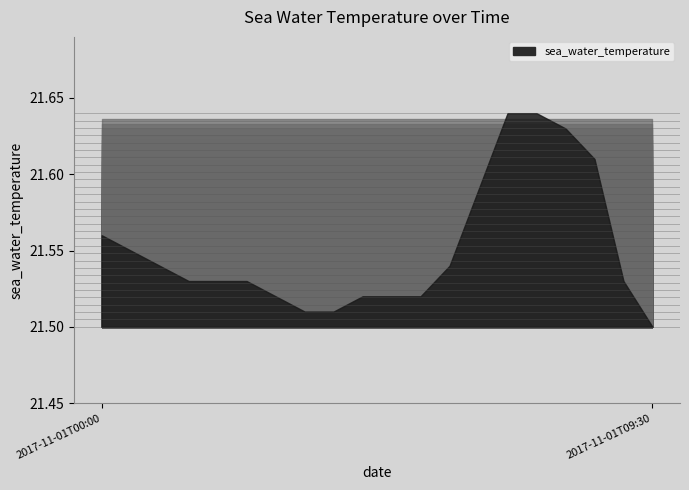

Rank the categories by value from lowest to highest.

2017-11-01T09:30, 2017-11-01T03:30, 2017-11-01T04:00, 2017-11-01T03:00, 2017-11-01T04:30, 2017-11-01T05:00, 2017-11-01T05:30, 2017-11-01T01:30, 2017-11-01T02:00, 2017-11-01T02:30, 2017-11-01T09:00, 2017-11-01T01:00, 2017-11-01T06:00, 2017-11-01T00:30, 2017-11-01T00:00, 2017-11-01T06:30, 2017-11-01T08:30, 2017-11-01T08:00, 2017-11-01T07:00, 2017-11-01T07:30